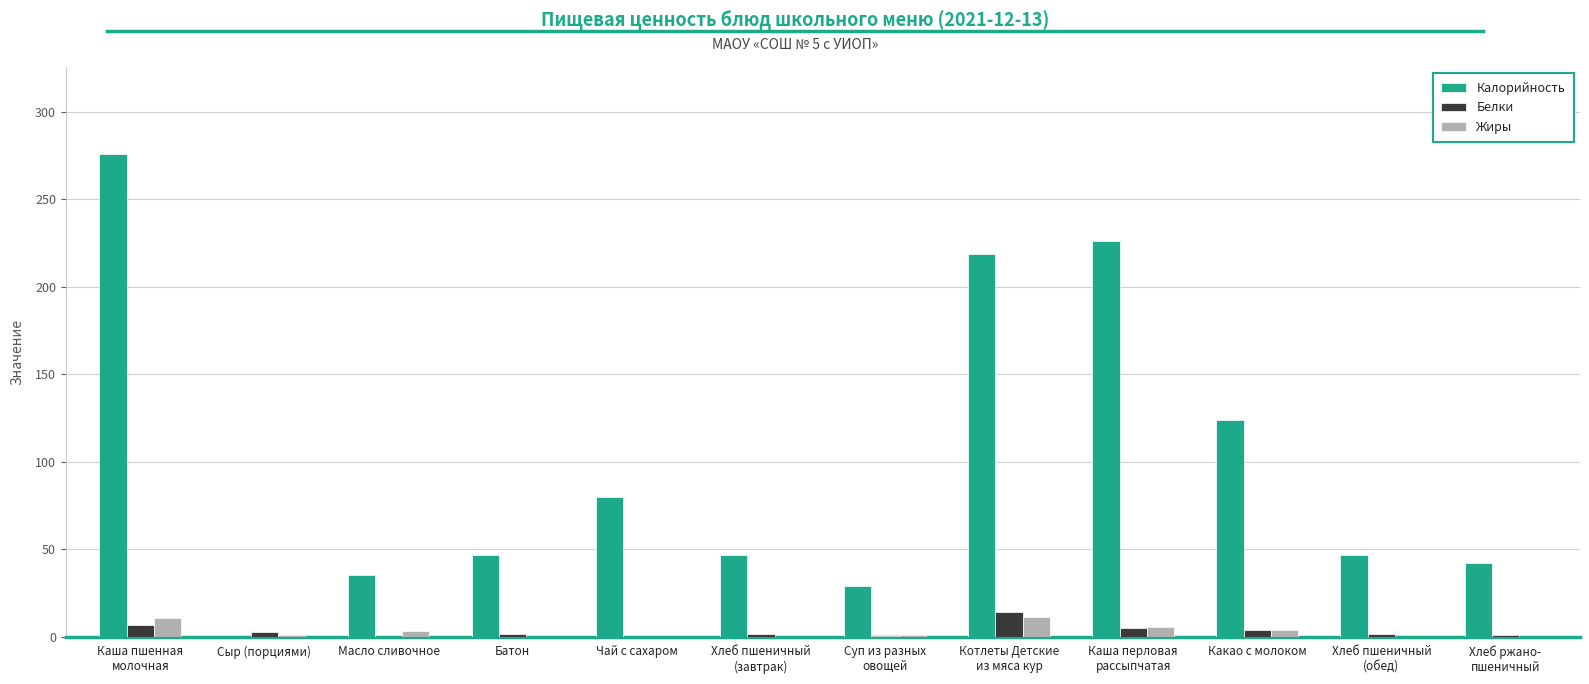

Which category has the highest value across all series?

Каша пшенная
молочная